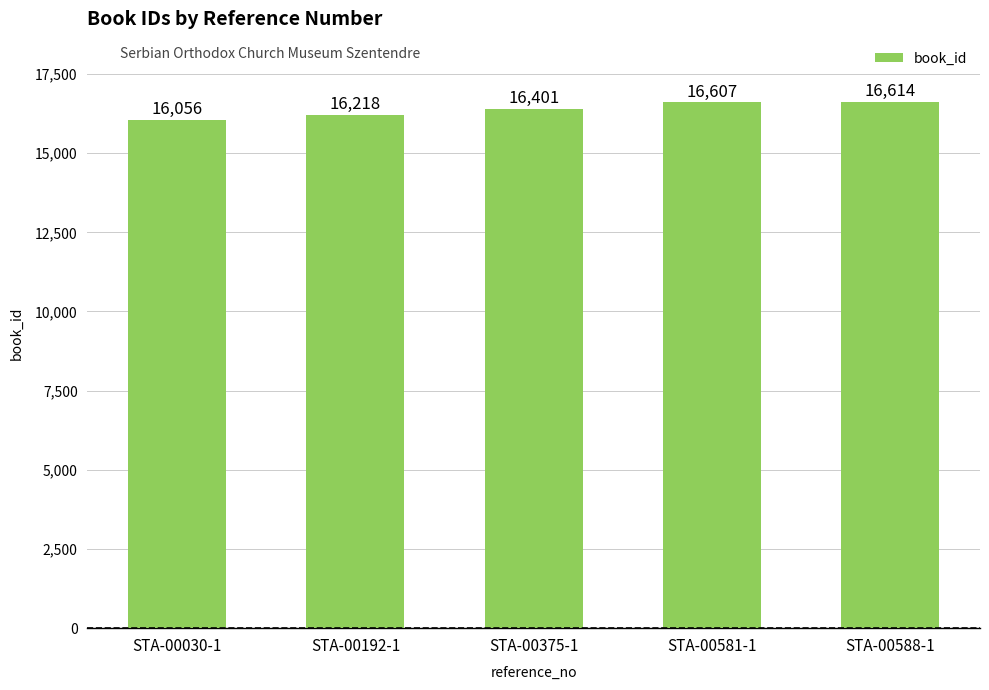

List the labels in order of value, largest first.

STA-00588-1, STA-00581-1, STA-00375-1, STA-00192-1, STA-00030-1